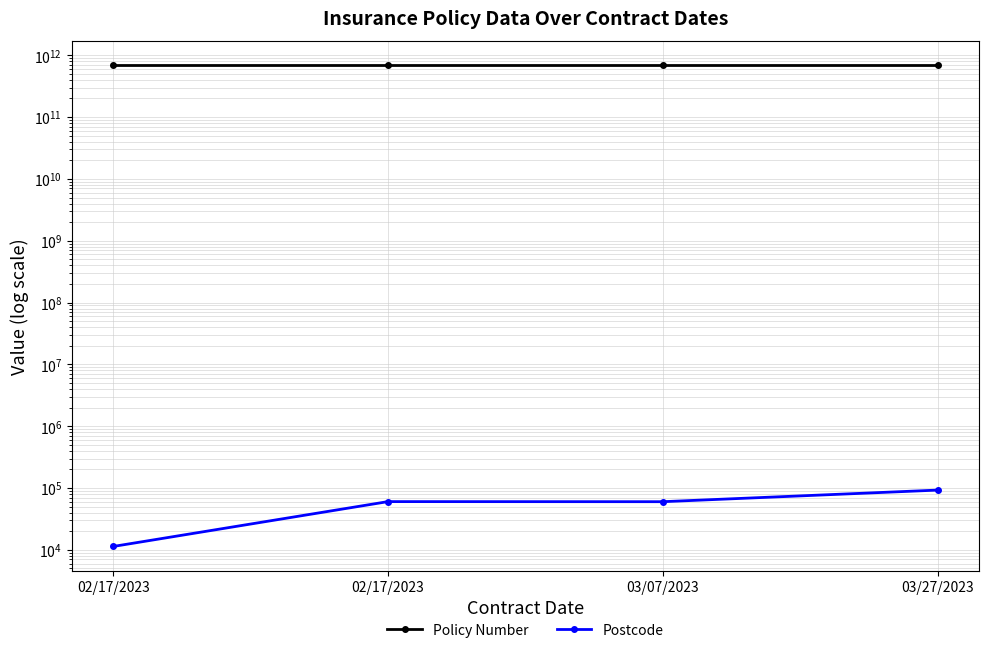

At how many categories does at least one series exceed 667006812967?

4